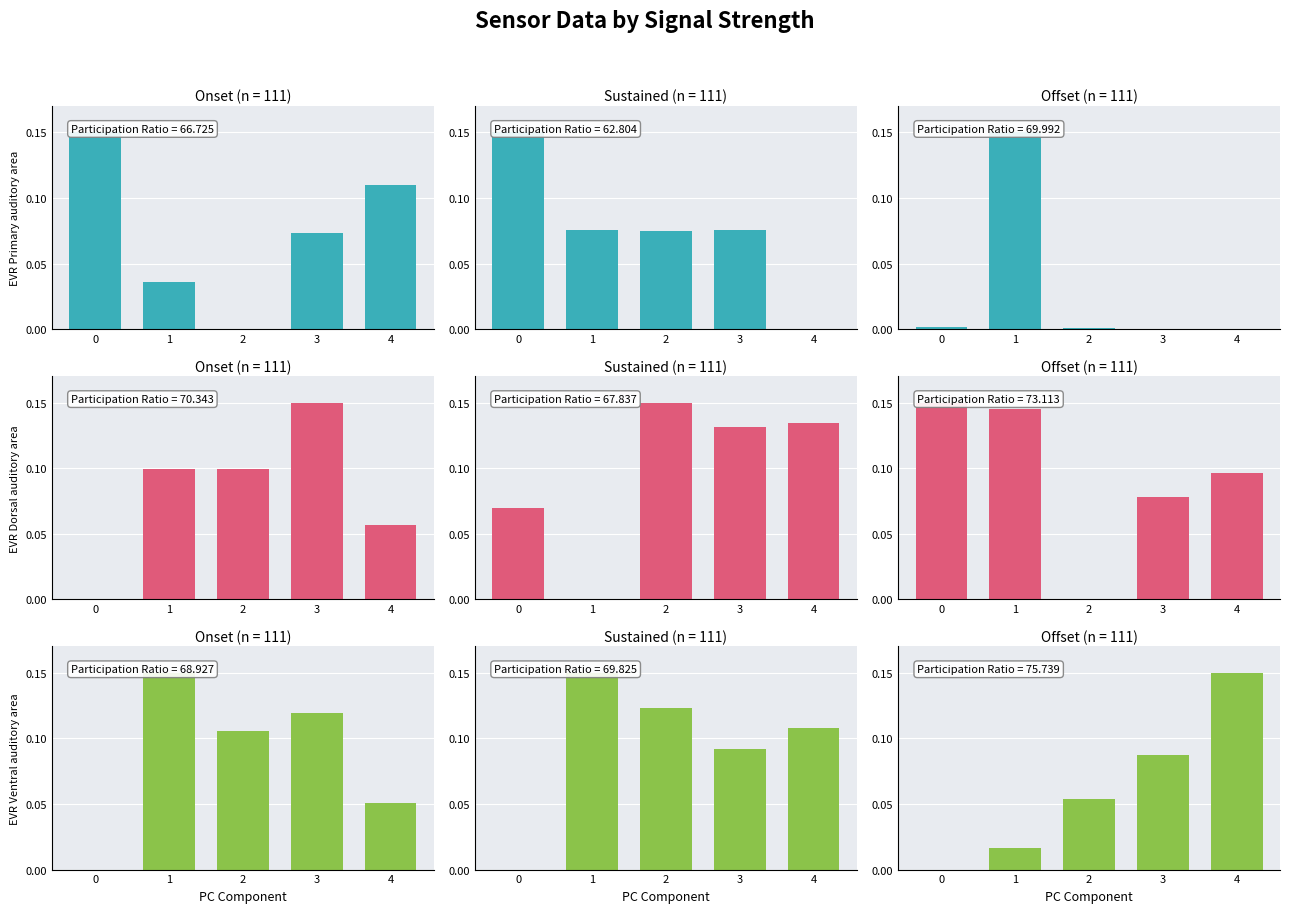

At which label is BME280_pressure closest to 0?

2